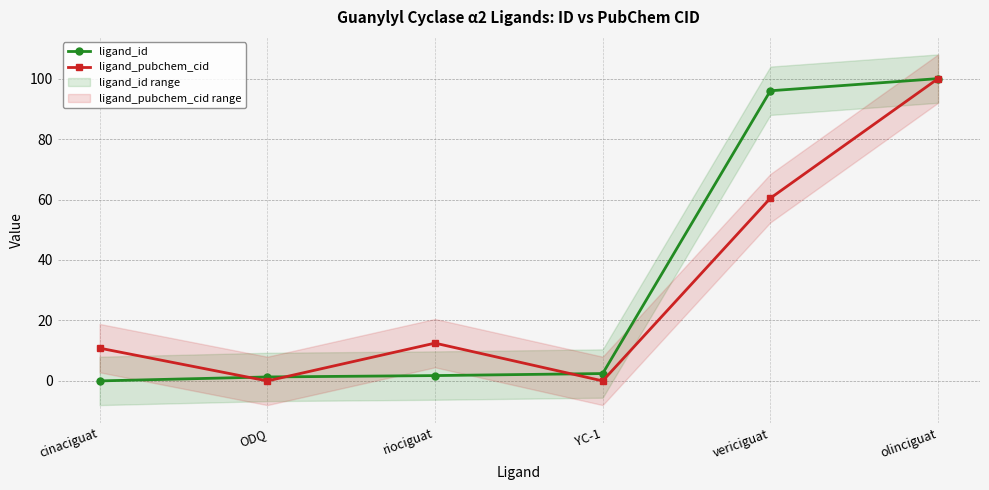

How many data points in ligand_id are above 2?

3